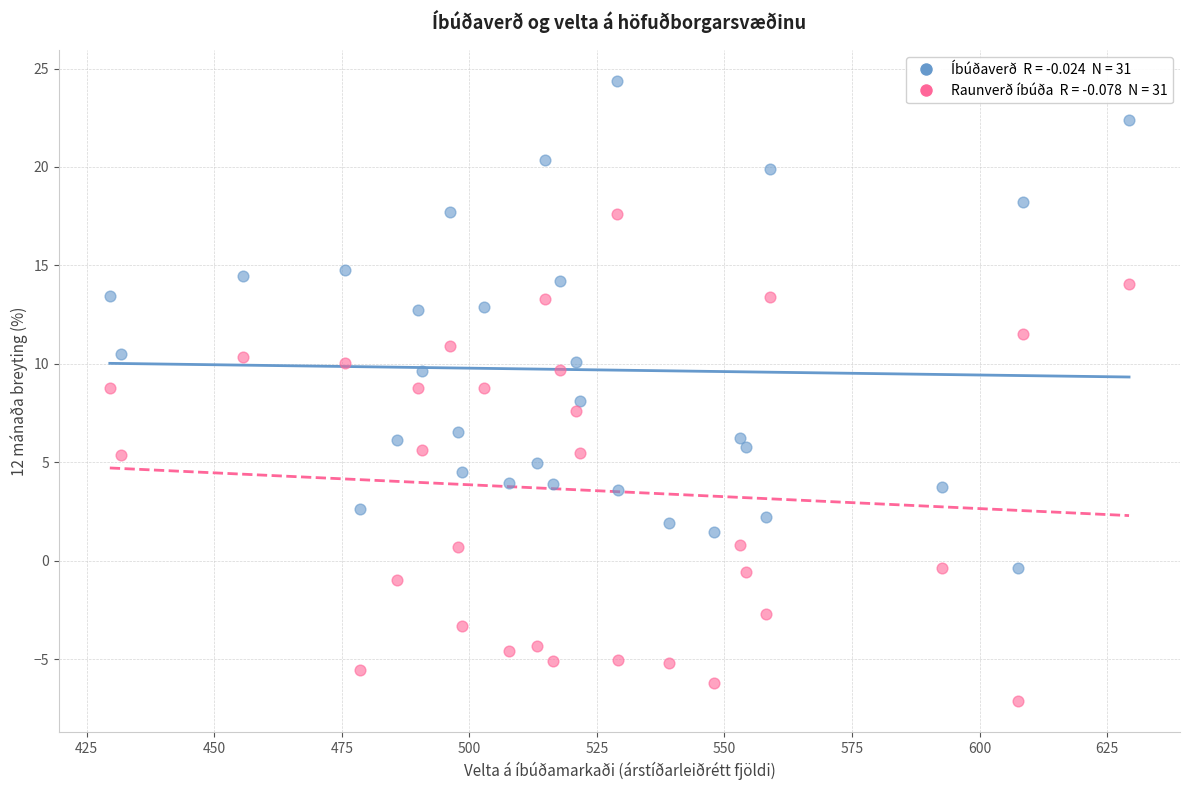

Across all data points, what is the range of X values (max minus min)?

199.7